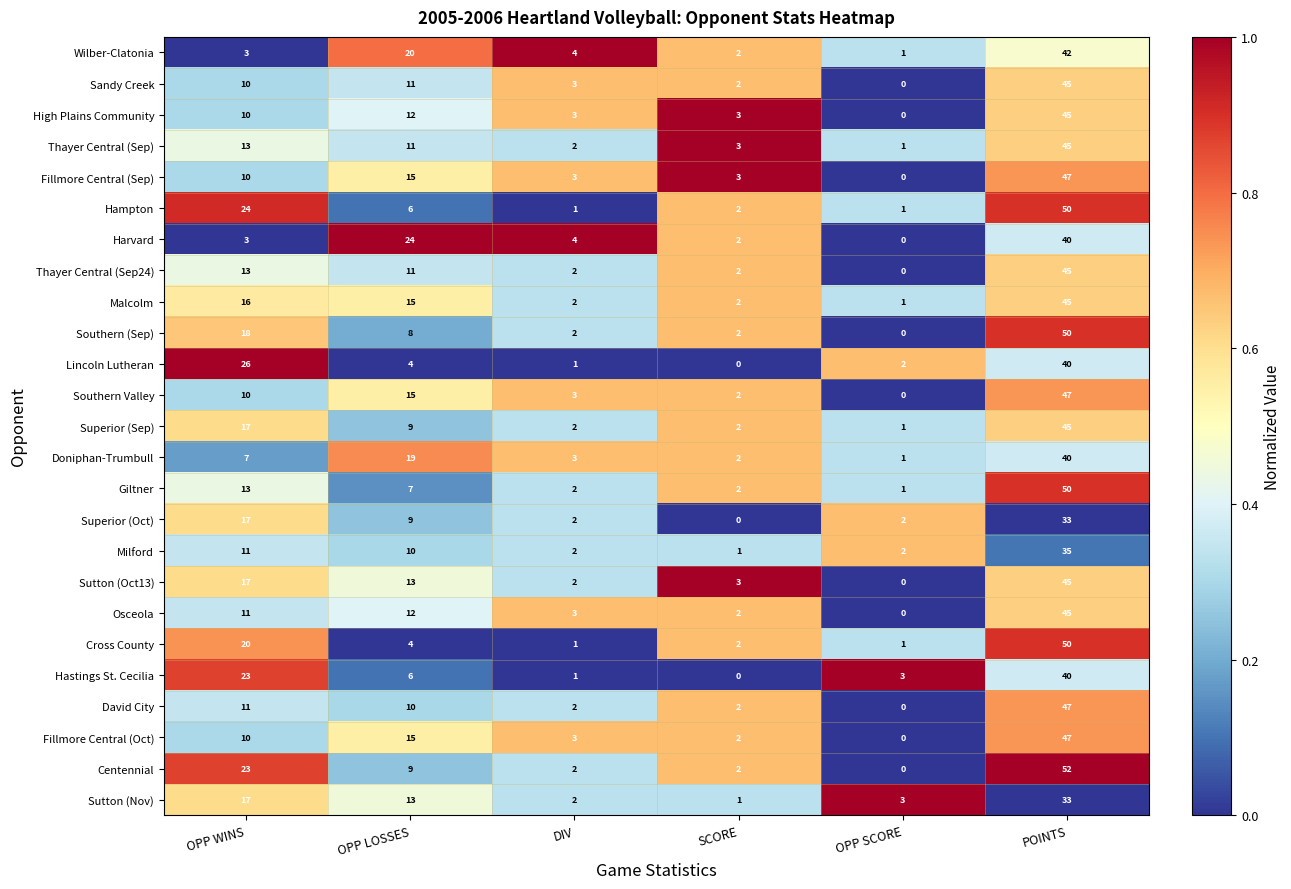

What is the difference between the highest and lowest values at OPP SCORE?

3